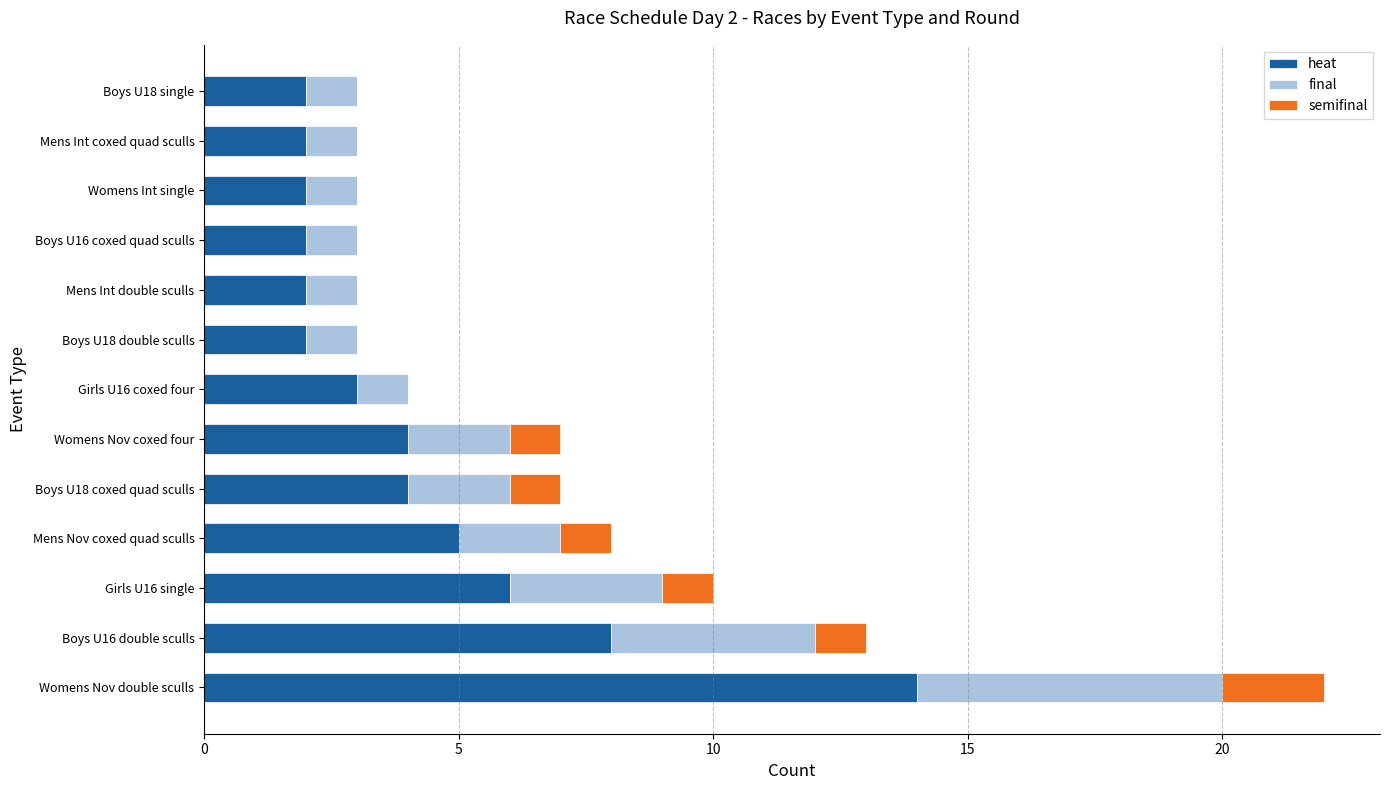

The heat series shows 3 at Girls U16 coxed four. True or false?

True